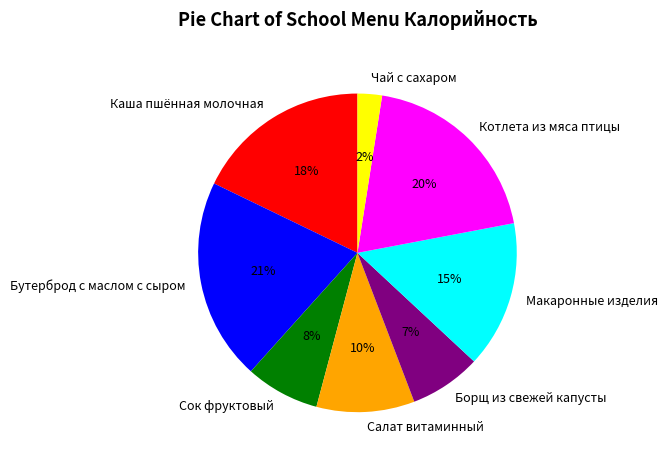

Between Каша пшённая молочная and Борщ из свежей капусты, which is larger?

Каша пшённая молочная